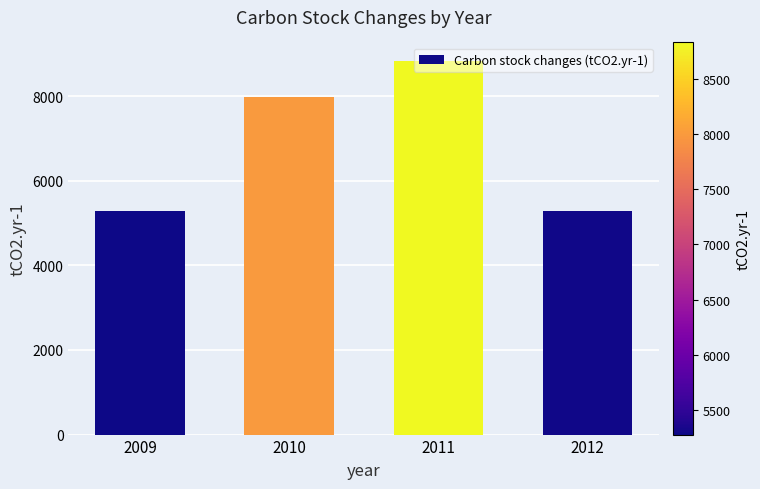

The chart shows a value of 7573.4 at 2009. True or false?

False